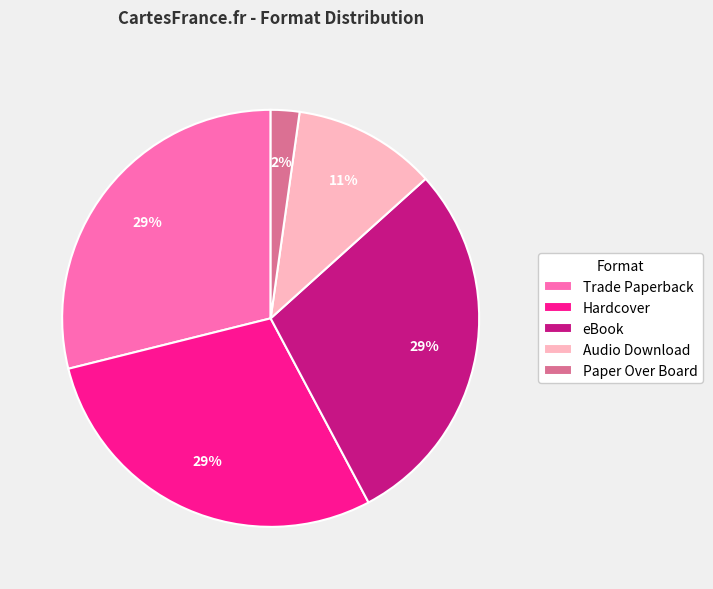

What is the ratio of the value at Trade Paperback to the value at Audio Download?

2.6